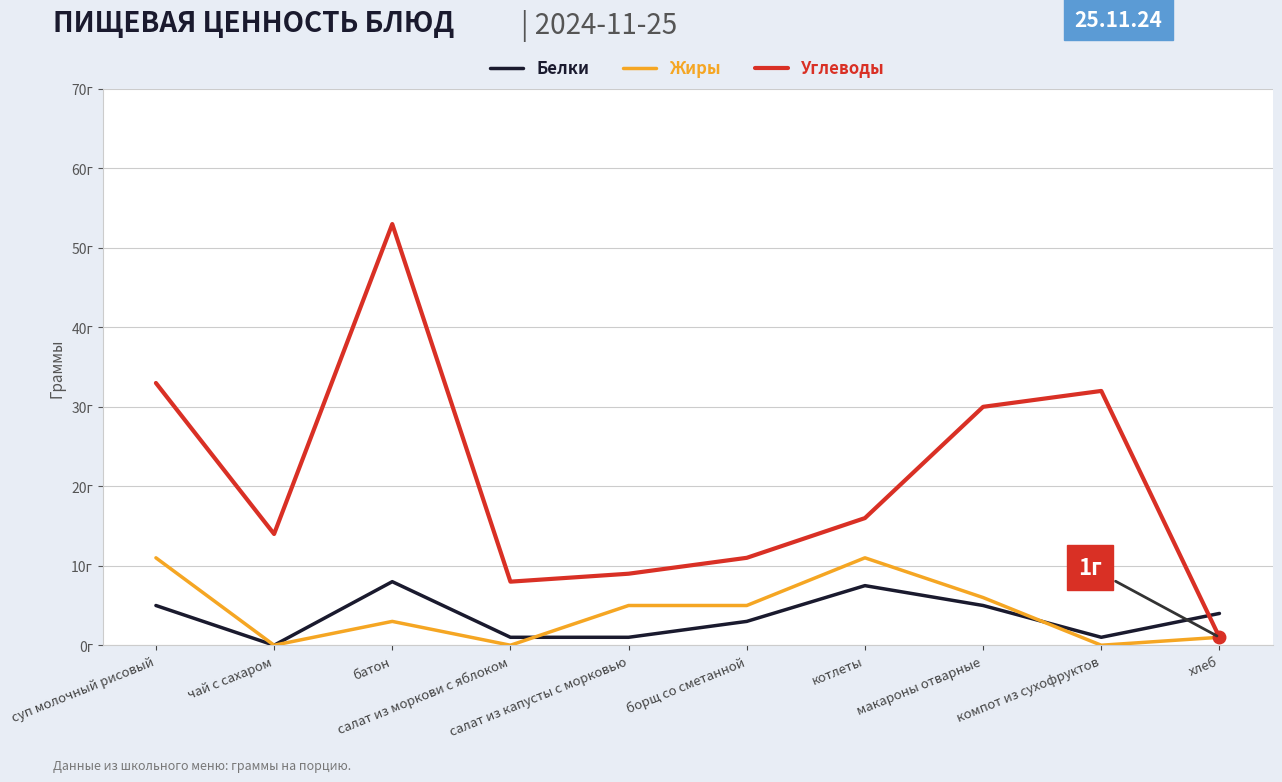

Rank the series by their maximum value, from highest to lowest.

Углеводы, Жиры, Белки